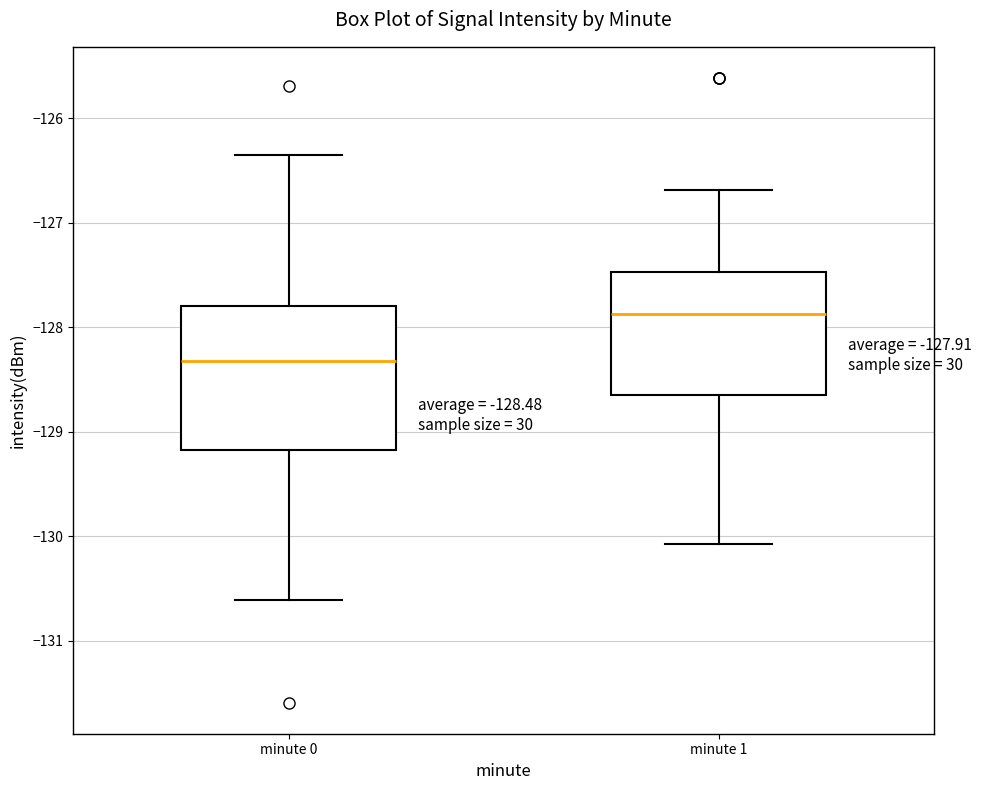

Which box's median line is the highest?

minute 1